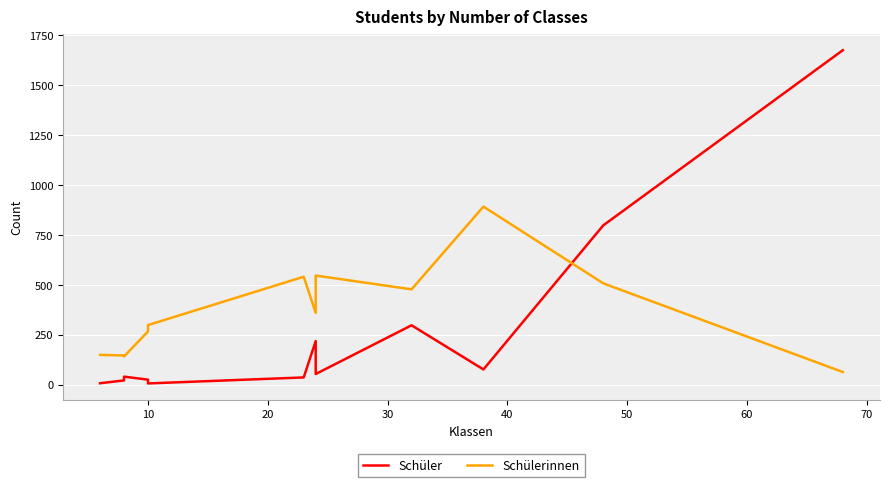

True or false: Schüler has more than 1 interior local peaks.

True